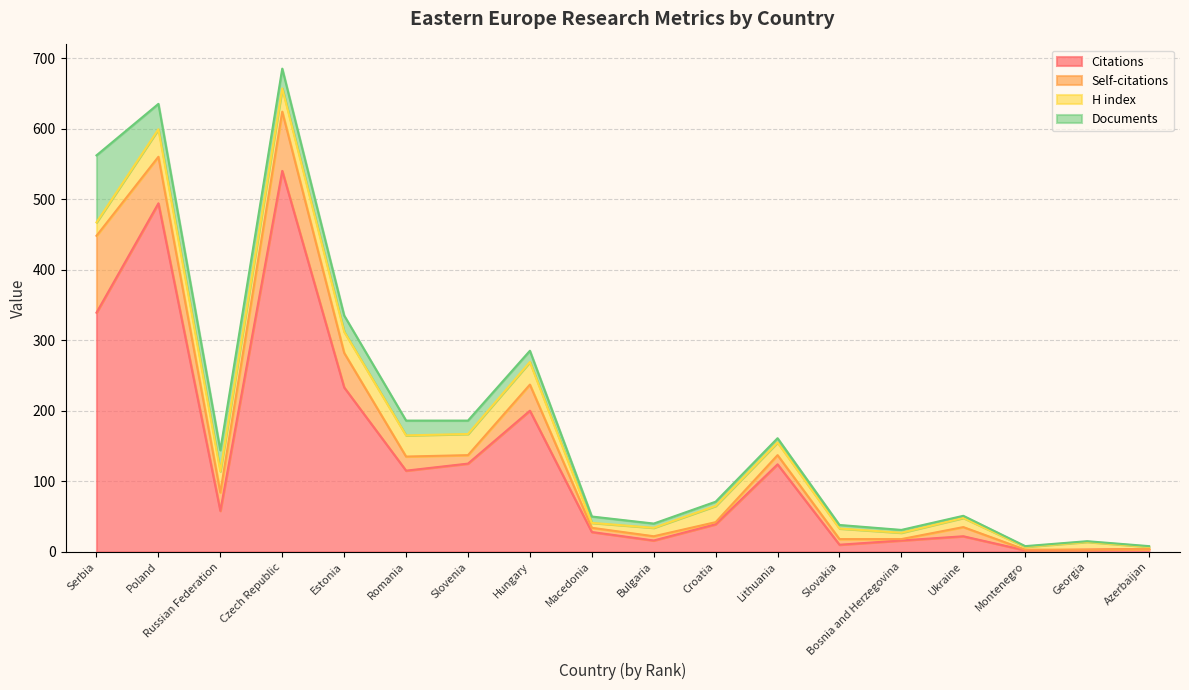

What is the difference between the maximum and minimum values in the Documents series?

94